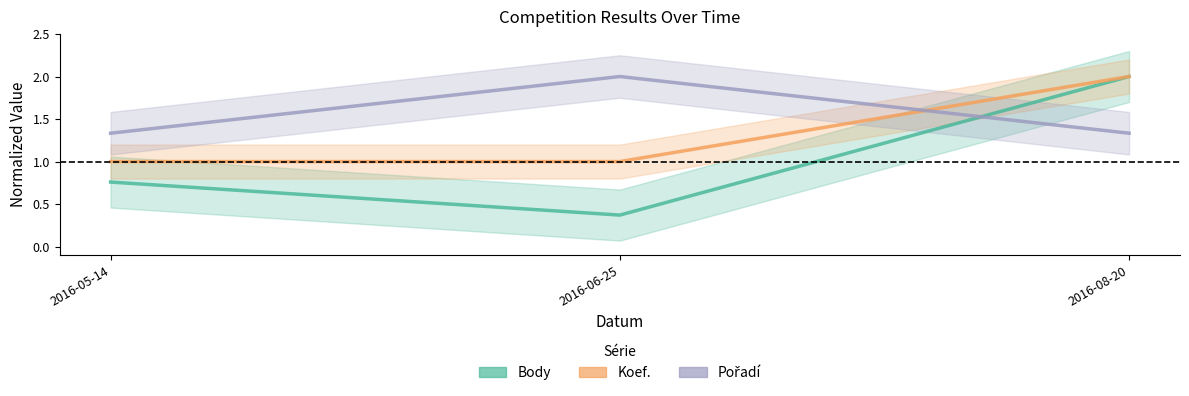

What are all the series names shown in the legend?

Body, Koef., Pořadí